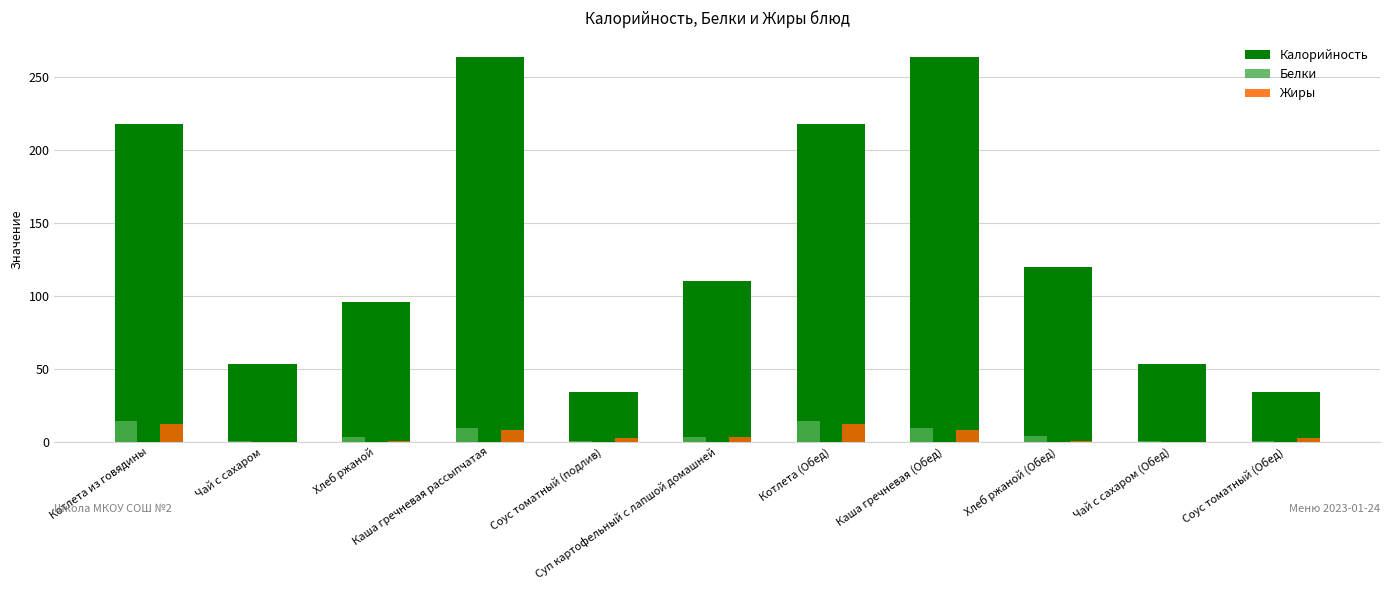

What is the maximum value for Жиры?

12.0